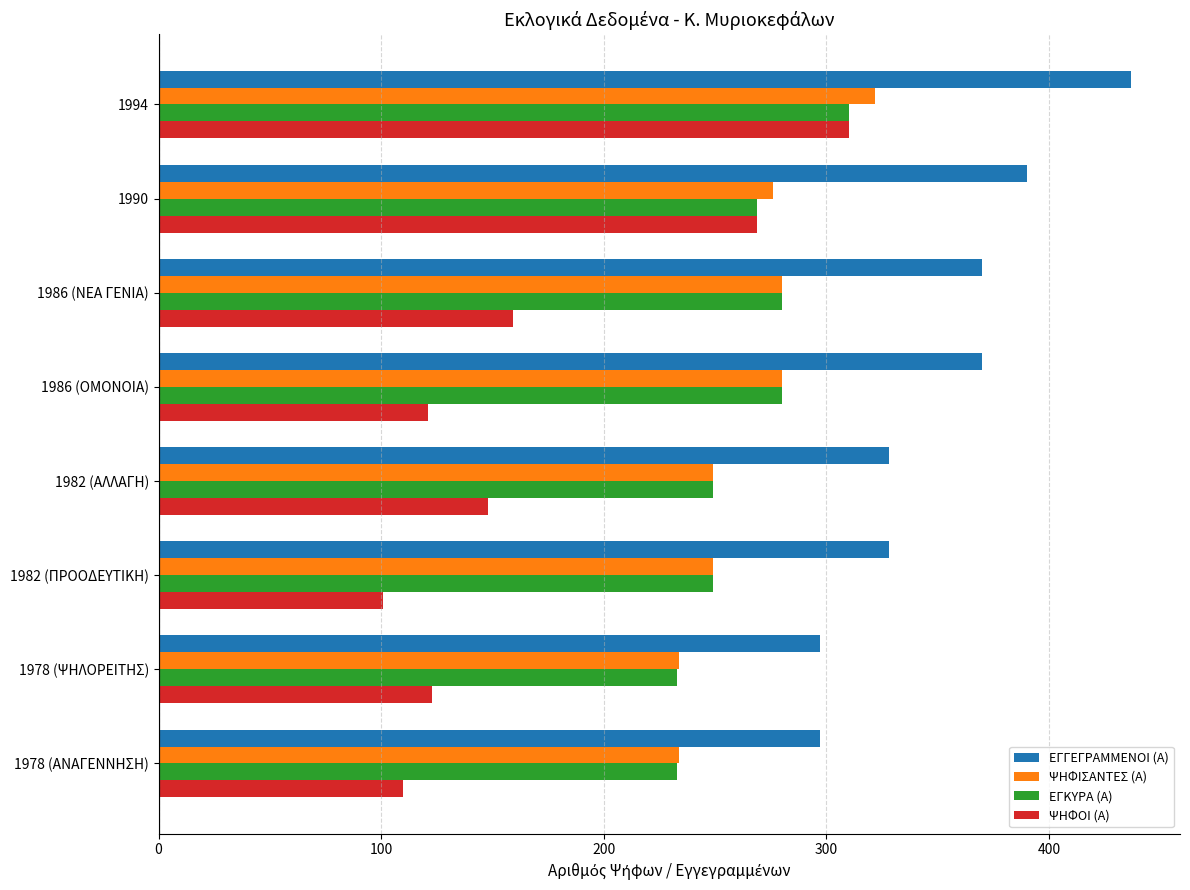

Which series has the largest total across all categories?

ΕΓΓΕΓΡΑΜΜΕΝΟΙ (Α)